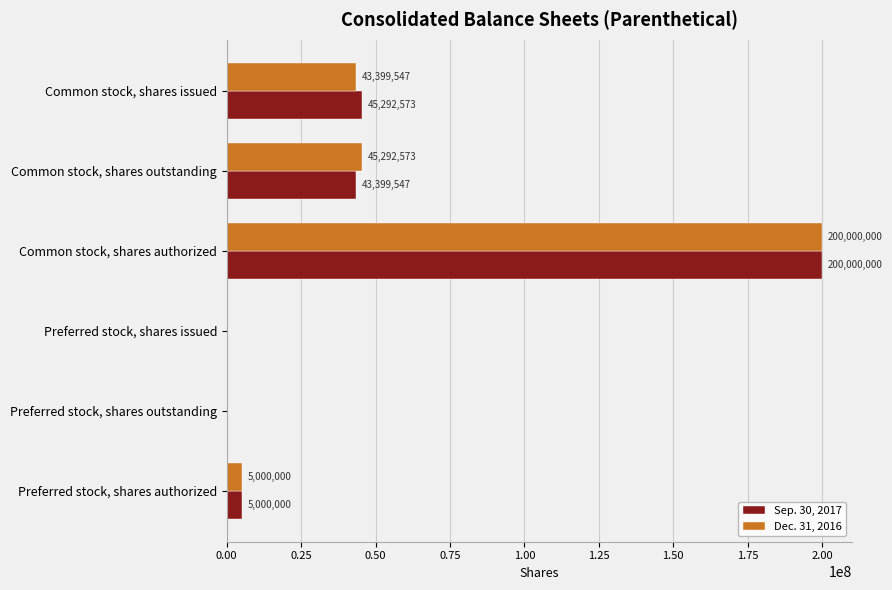

The Dec. 31, 2016 series shows 63849361 at Common stock, shares outstanding. True or false?

False